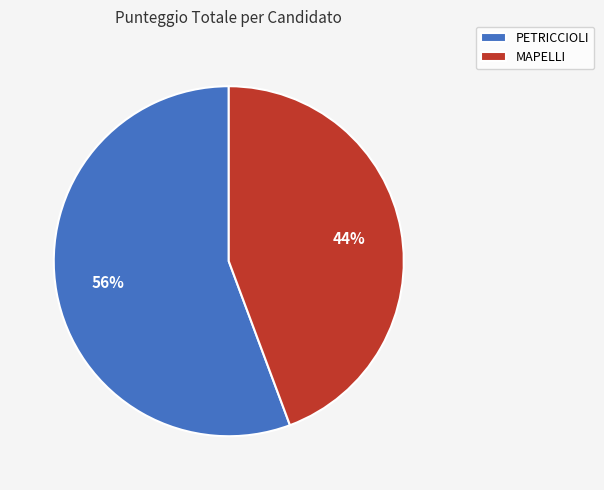

Is there any slice that represents more than half of the pie?

Yes